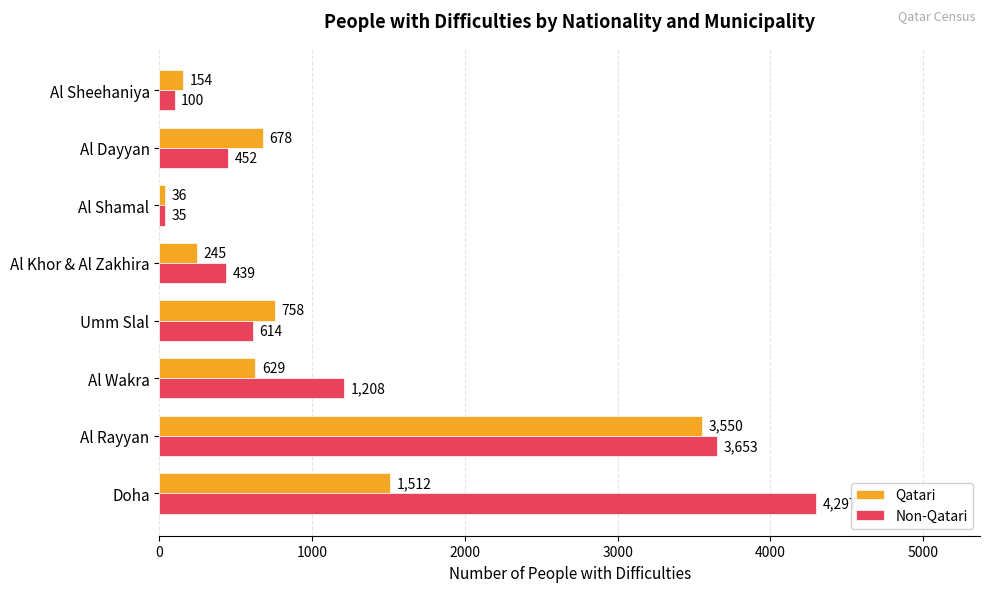

What is the difference between the maximum and minimum values in the Non-Qatari series?

4262